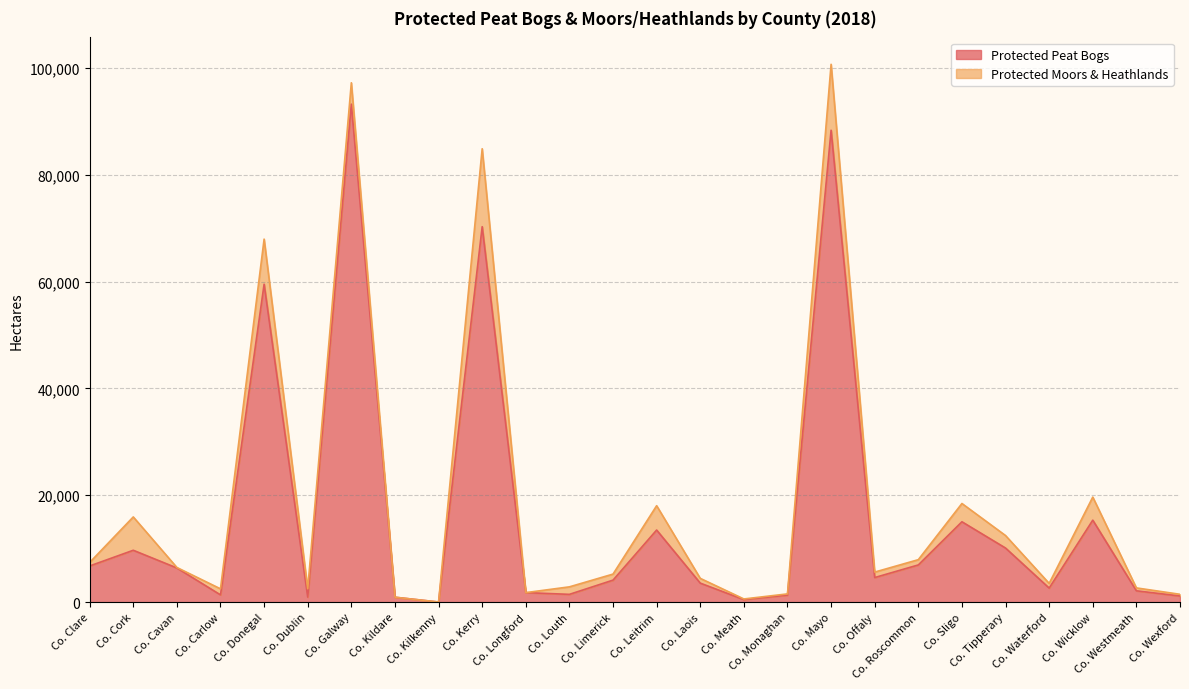

True or false: the data has more than 2 interior local peaks.

True